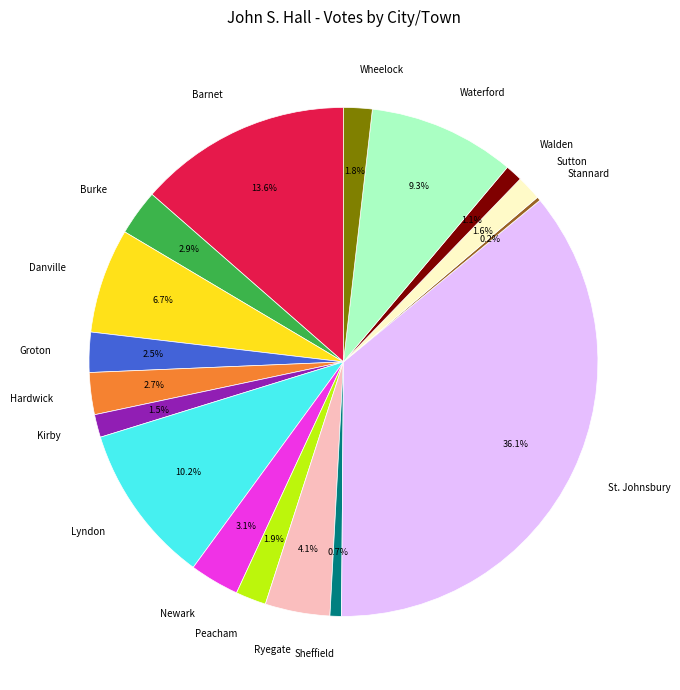

Is there any slice that represents more than half of the pie?

No